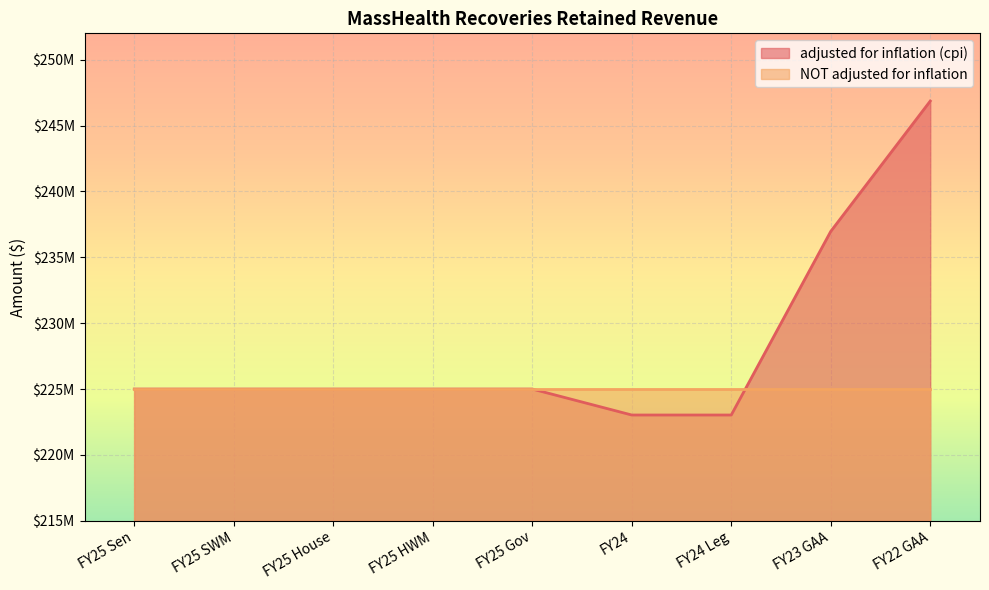

Between FY22 GAA and FY25 SWM, which is larger?

FY22 GAA